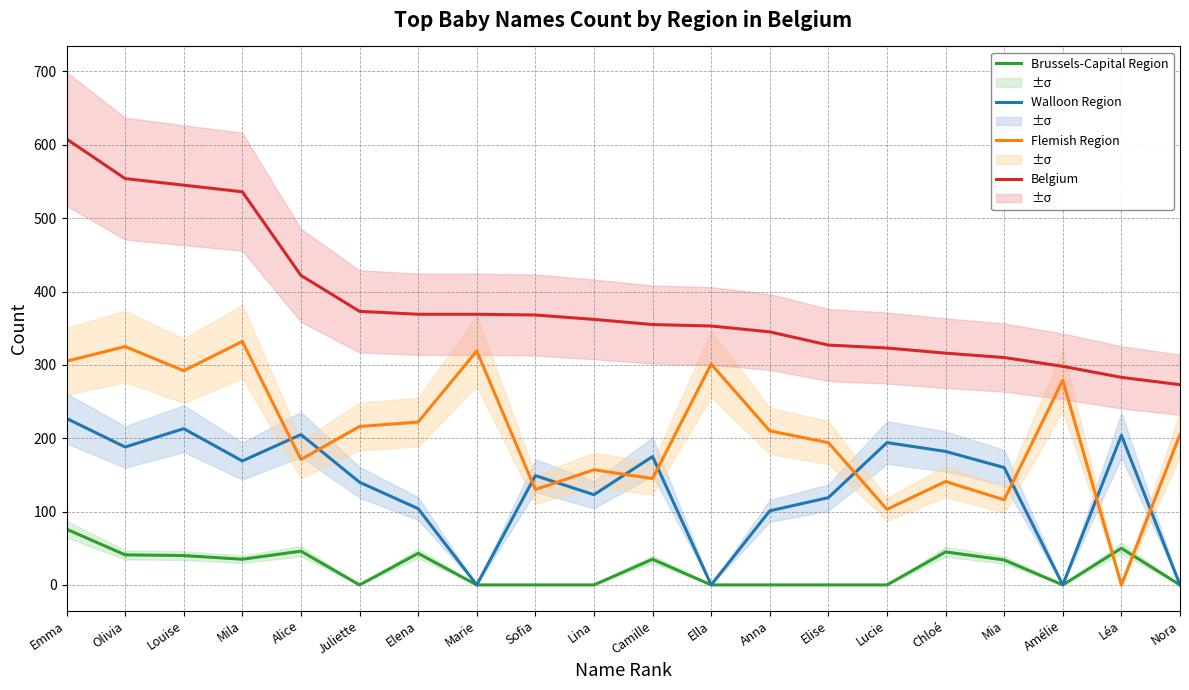

Which category has the lowest value in the Belgium series?

Nora